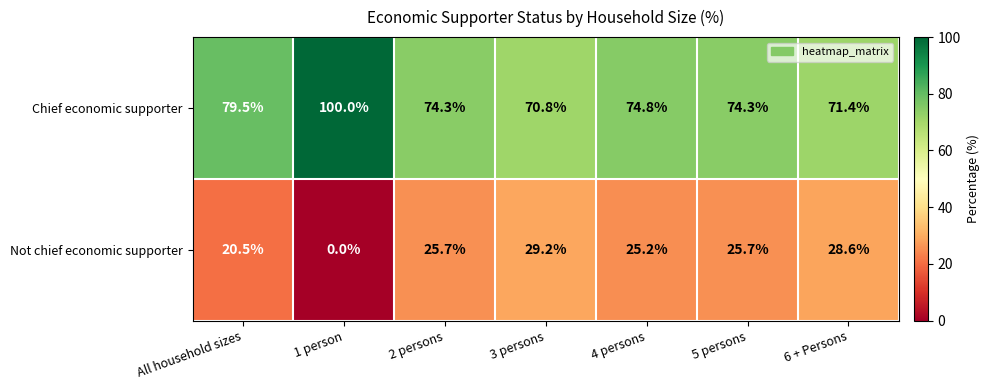

At which label does Not chief economic supporter reach its peak?

3 persons